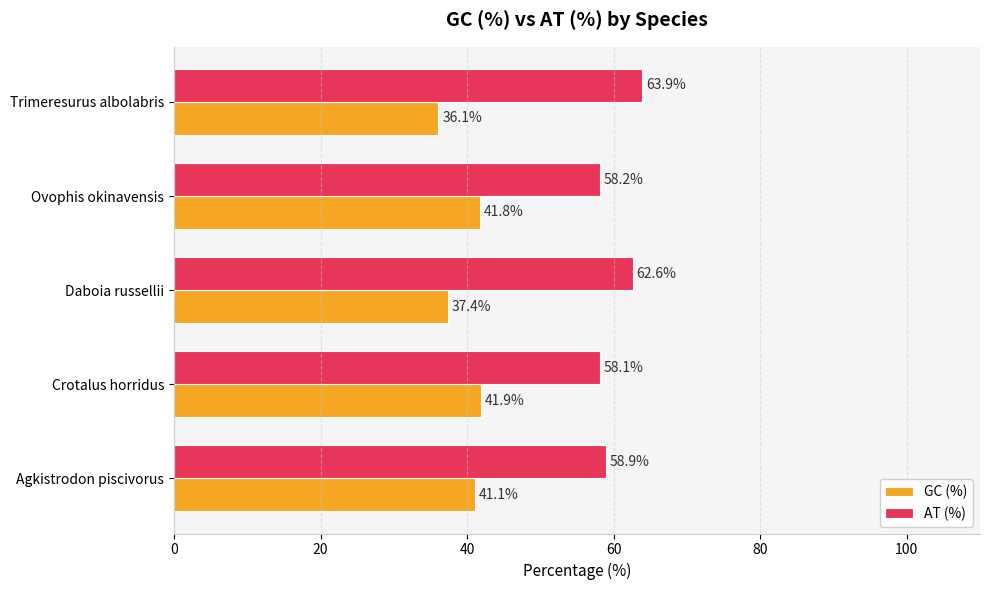

What is the sum of the AT (%) values at Agkistrodon piscivorus and Crotalus horridus?

117.0